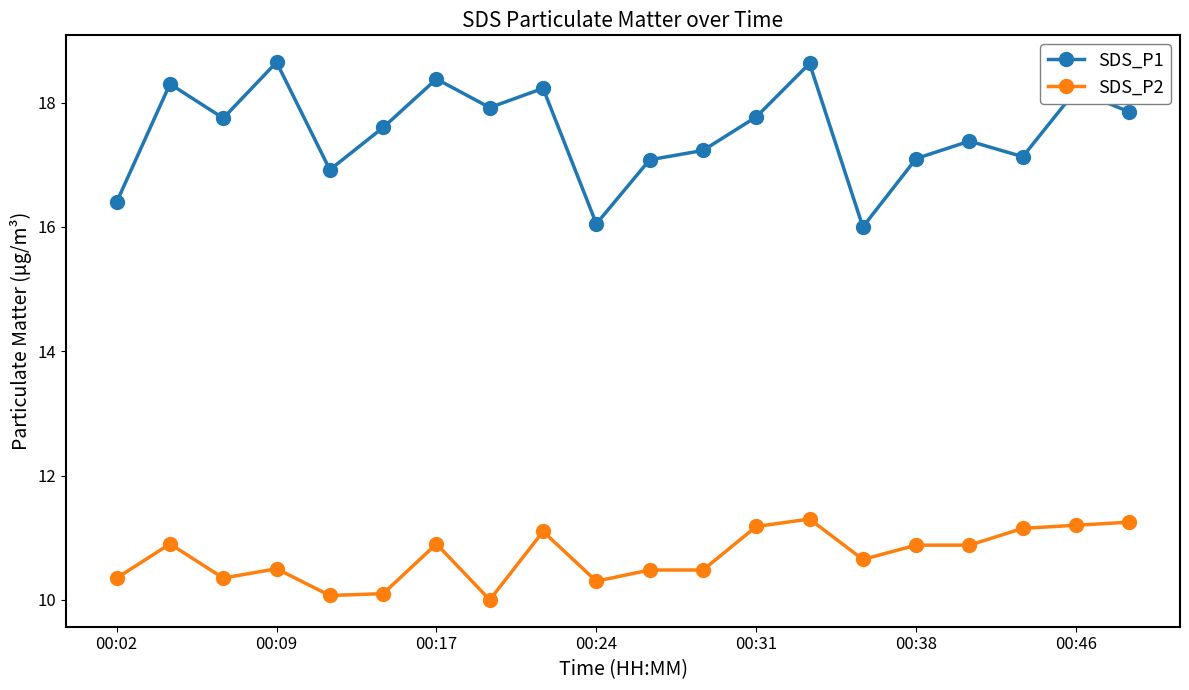

What is the value of the SDS_P1 point at the 1st from the left?

16.4